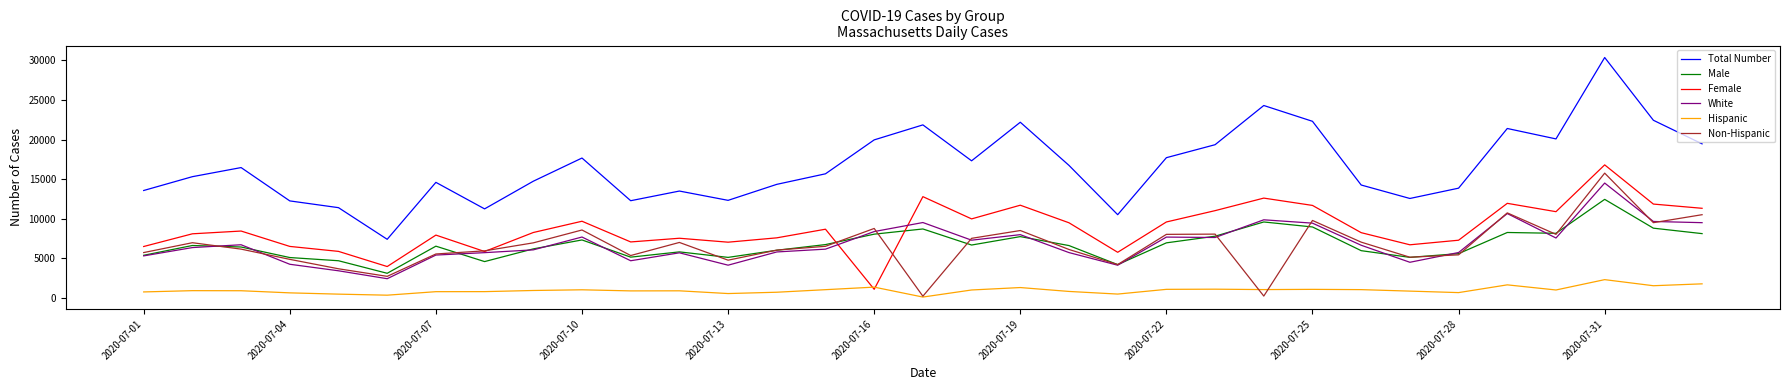

What is the maximum value shown in the chart?

30375